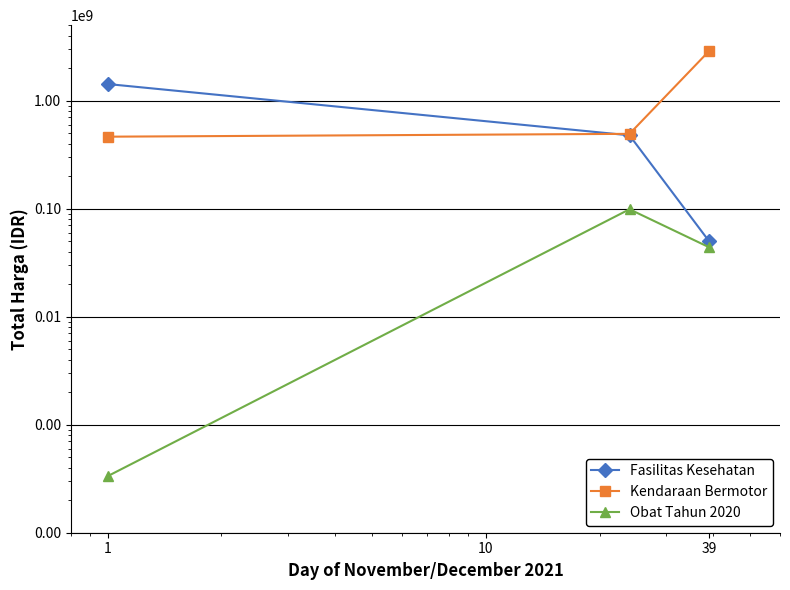

Is this an area chart (filled region under the line)?

No